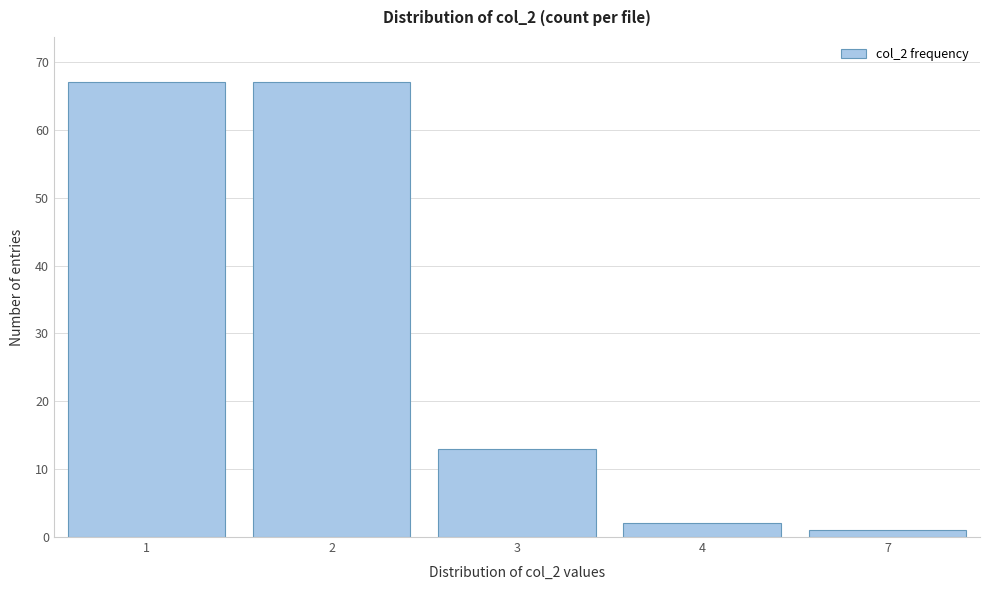

Reading left to right, transcribe all the data shown in this chart.

67	67	13	2	1